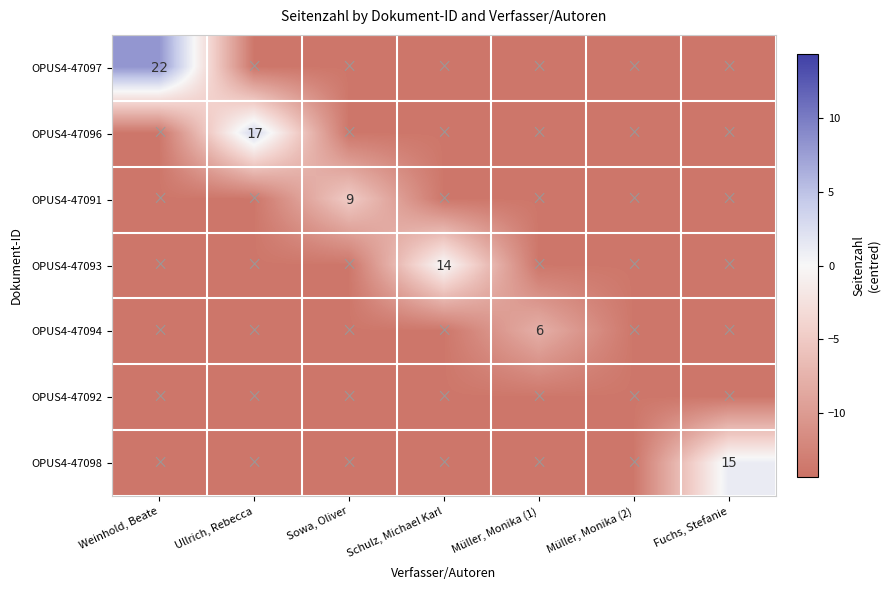

True or false: OPUS4-47094 has a value of -21.2 at Weinhold, Beate.

False